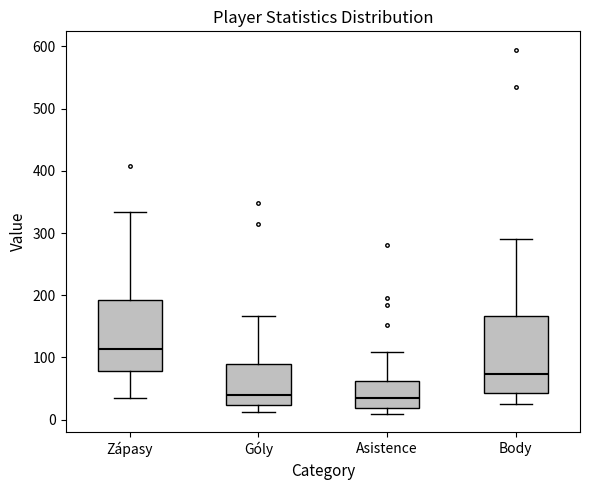

Where does the lower whisker of the box for Góly end on the y-axis? The values are not printed on the chart, so give them approximately, as read against the axis.

10